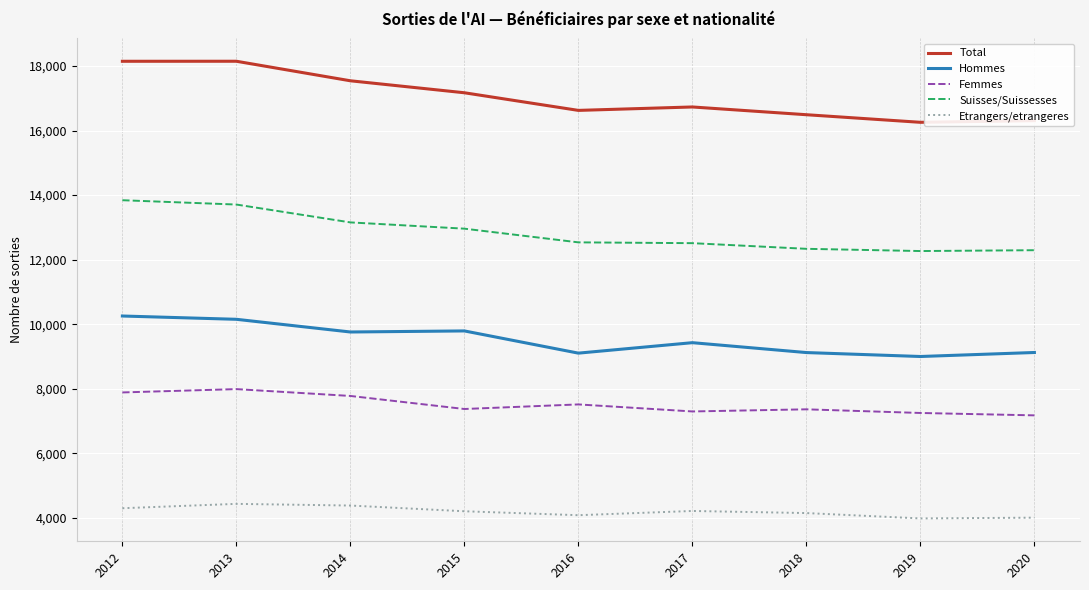

Is the value of Etrangers/etrangeres at 2013 greater than the value of Total at 2013?

No